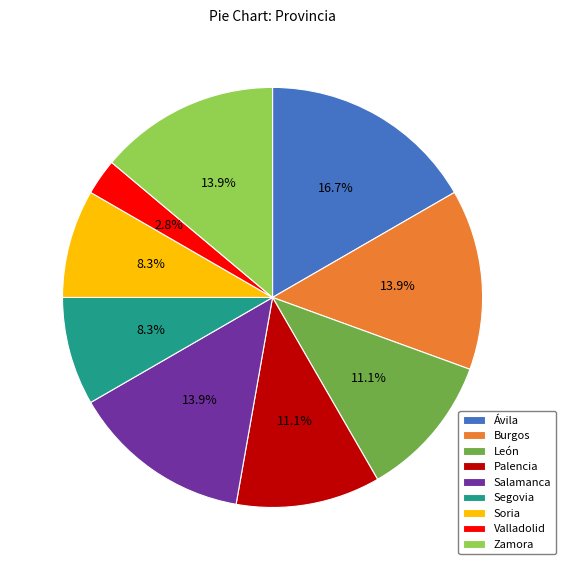

To the nearest percent, what is the combined percentage of Palencia and Salamanca?

25%